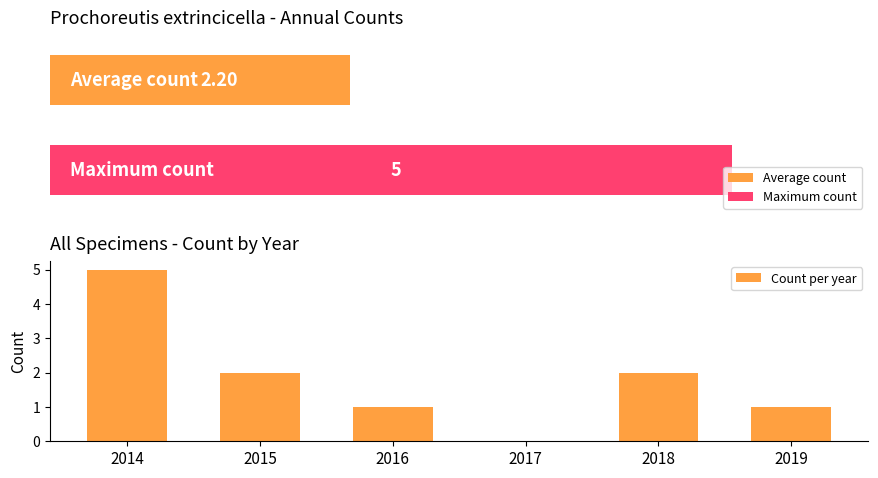

Reading left to right, extract all data points from this chart.

5	2	1	0	2	1